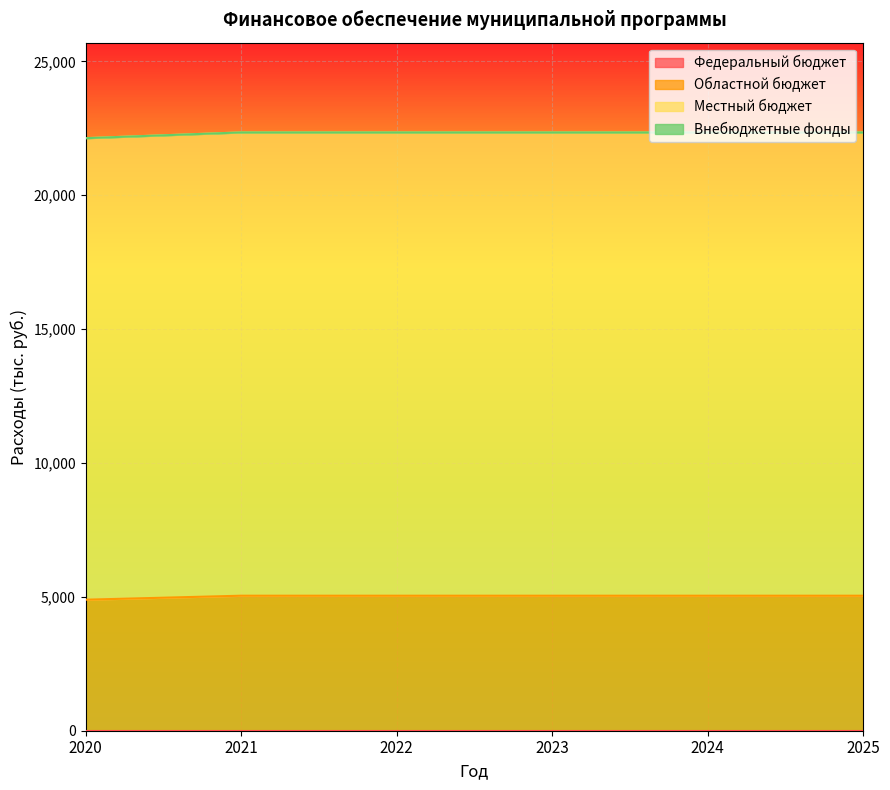

How many lines are shown in the chart?

4